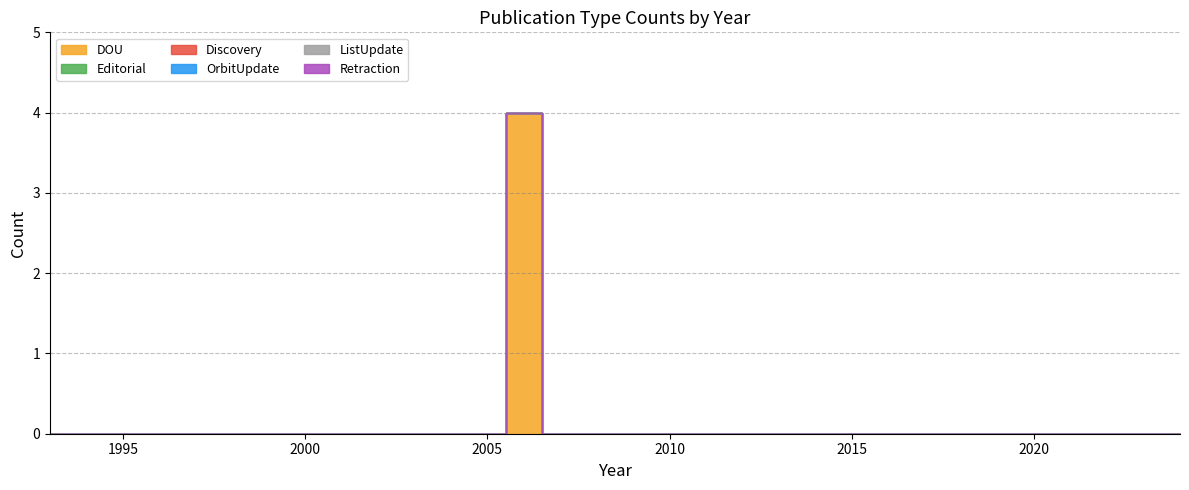

True or false: Discovery and Editorial intersect in this chart.

False